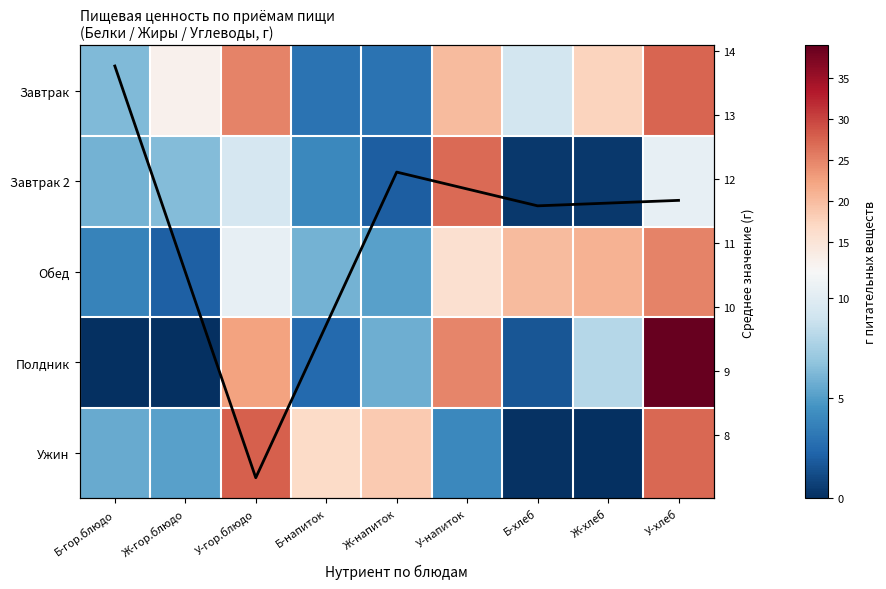

At У-напиток, list the series in order from smallest to largest.

Ужин, Обед, Завтрак, Полдник, Завтрак 2